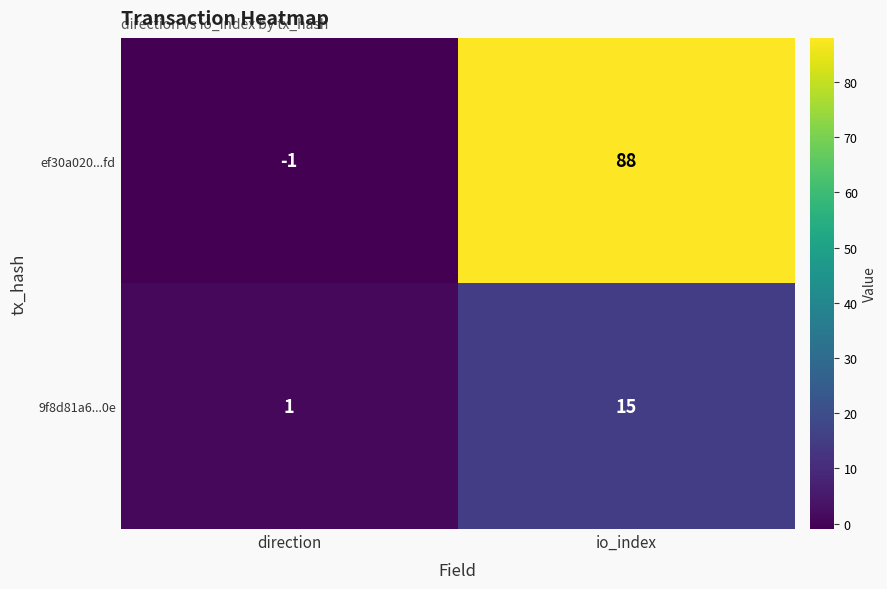

At which category is the sum across all series the highest?

io_index